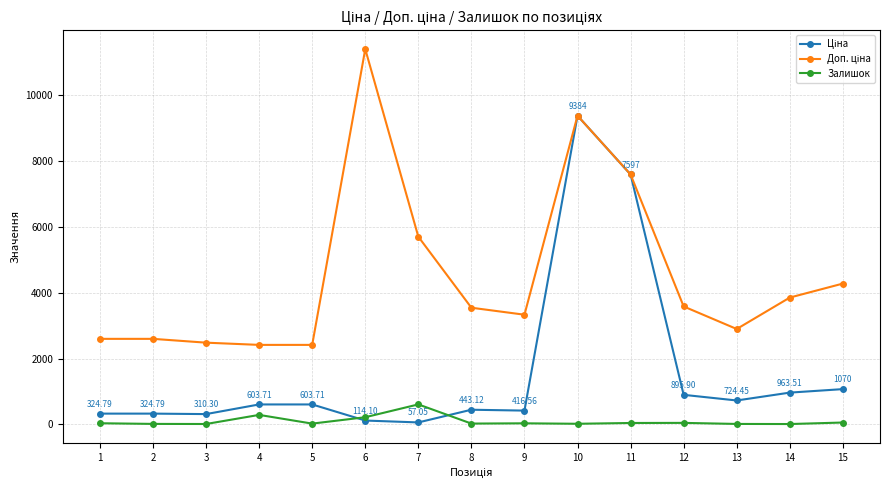

What is the spread (max minus min) of values at 4?

2128.8